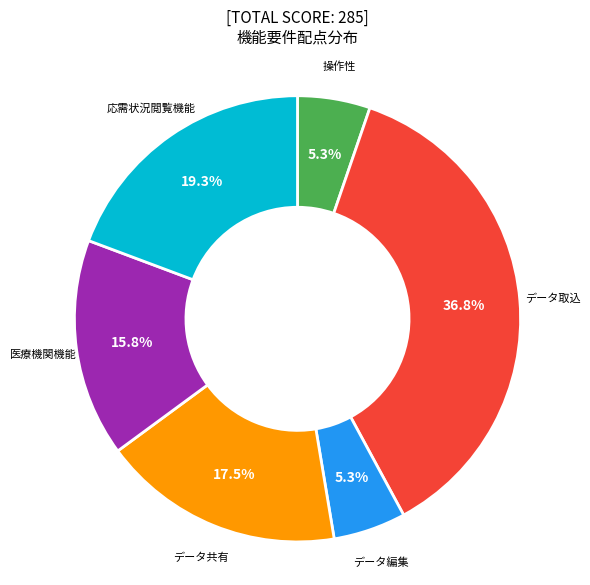

Which category has the biggest portion of the pie?

データ取込